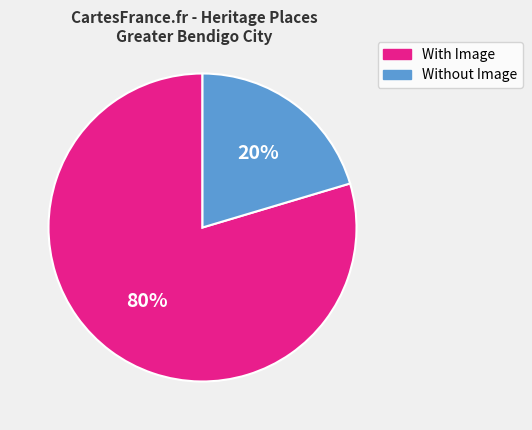

To the nearest percent, what is the average slice percentage?

50%